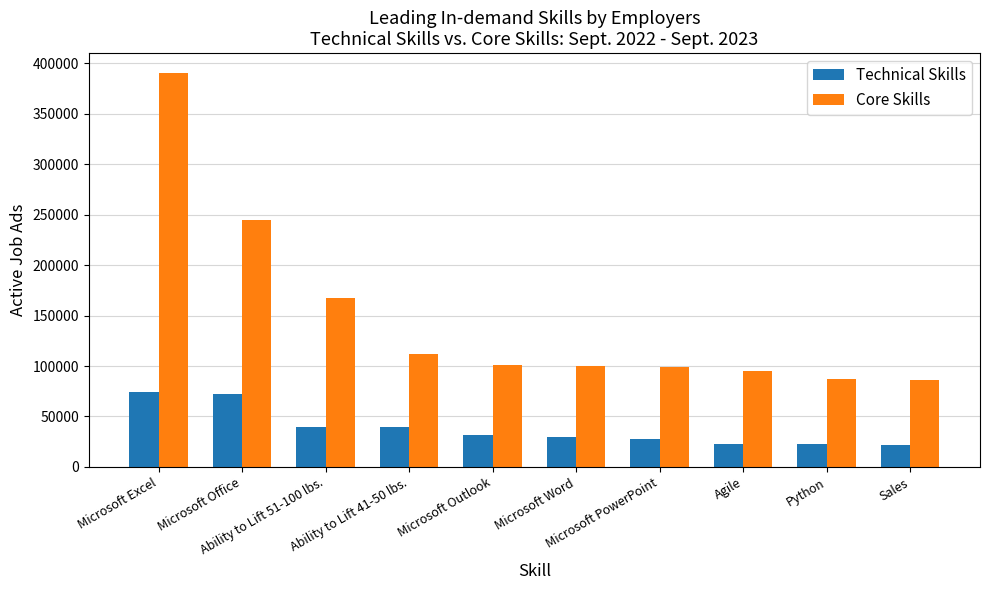

Which series has the widest spread of values?

Core Skills